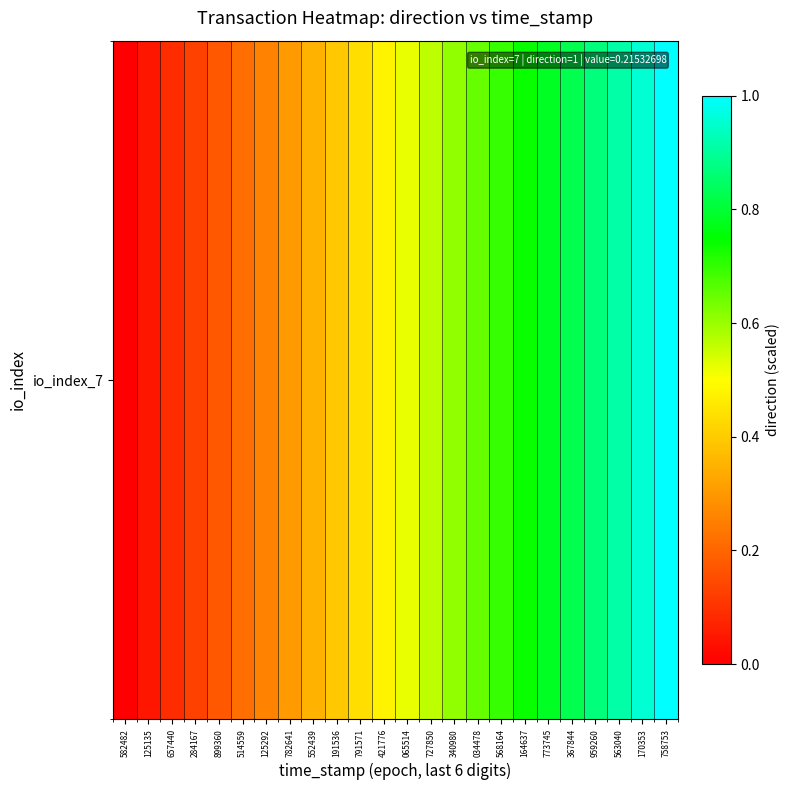

Is it true that the value at 340980 is 0.6?

True